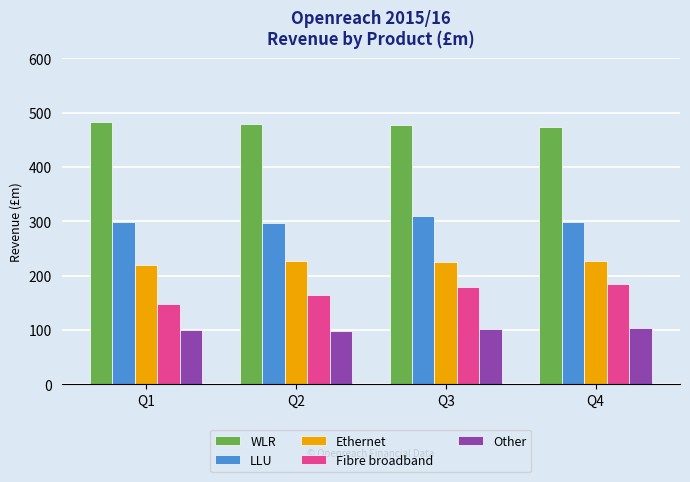

What is the value of the Other bar at the 1st from the left?

100